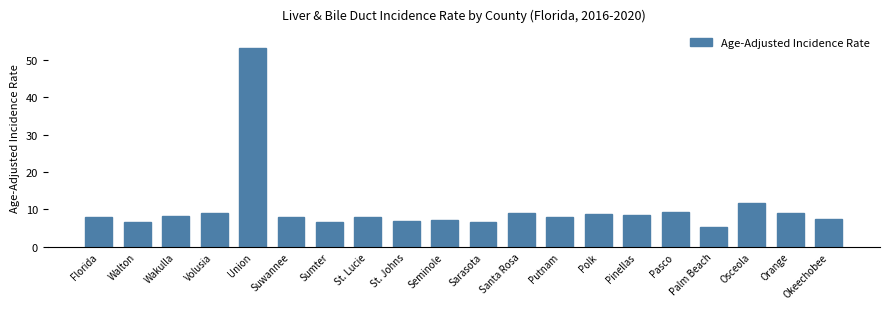

True or false: the data shows 6.7 at Walton.

True